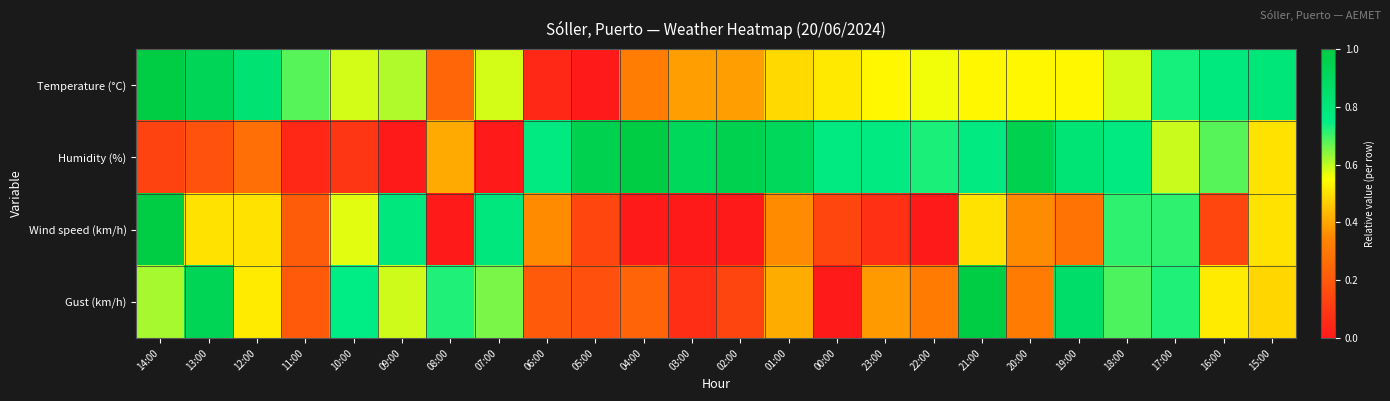

Reading left to right, transcribe all the data shown in this chart.

Temperature (°C): 14:00=1.0	13:00=0.9	12:00=0.8	11:00=0.7	10:00=0.6	09:00=0.6	08:00=0.2	07:00=0.6	06:00=0.0	05:00=0.0	04:00=0.3	03:00=0.4	02:00=0.4	01:00=0.5	00:00=0.5	23:00=0.5	22:00=0.6	21:00=0.5	20:00=0.5	19:00=0.5	18:00=0.6	17:00=0.7	16:00=0.8	15:00=0.8
Humidity (%): 14:00=0.1	13:00=0.2	12:00=0.3	11:00=0.0	10:00=0.1	09:00=0.0	08:00=0.4	07:00=0.0	06:00=0.8	05:00=1.0	04:00=1.0	03:00=0.9	02:00=1.0	01:00=0.9	00:00=0.8	23:00=0.8	22:00=0.7	21:00=0.8	20:00=1.0	19:00=0.8	18:00=0.8	17:00=0.6	16:00=0.7	15:00=0.5
Wind speed (km/h): 14:00=1.0	13:00=0.5	12:00=0.5	11:00=0.2	10:00=0.6	09:00=0.8	08:00=0.0	07:00=0.8	06:00=0.4	05:00=0.1	04:00=0.0	03:00=0.0	02:00=0.0	01:00=0.4	00:00=0.1	23:00=0.1	22:00=0.0	21:00=0.5	20:00=0.4	19:00=0.3	18:00=0.7	17:00=0.7	16:00=0.1	15:00=0.5
Gust (km/h): 14:00=0.6	13:00=0.9	12:00=0.5	11:00=0.2	10:00=0.8	09:00=0.6	08:00=0.7	07:00=0.7	06:00=0.2	05:00=0.2	04:00=0.2	03:00=0.1	02:00=0.1	01:00=0.4	00:00=0.0	23:00=0.4	22:00=0.3	21:00=1.0	20:00=0.3	19:00=0.9	18:00=0.7	17:00=0.7	16:00=0.5	15:00=0.5